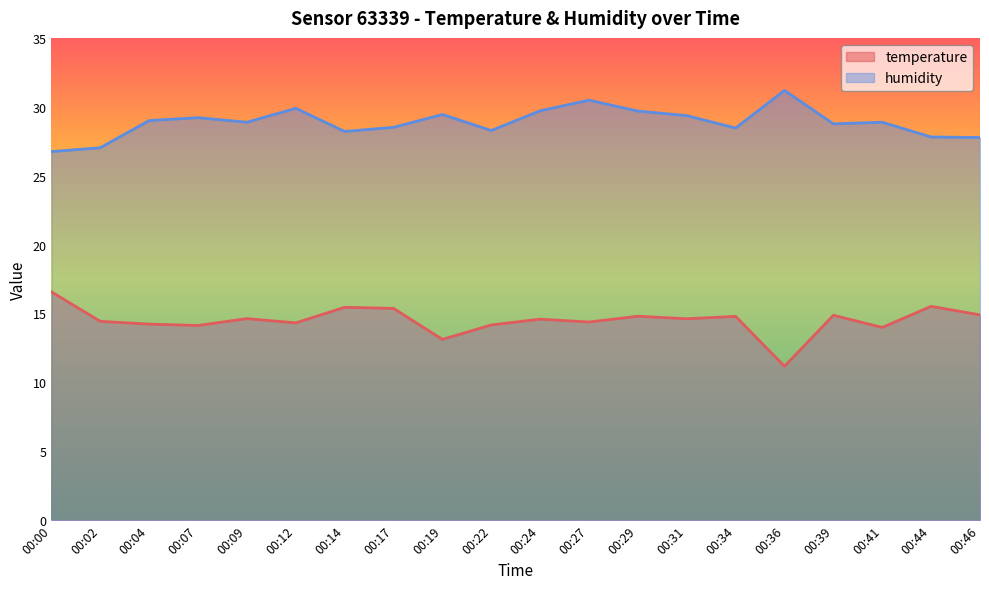

Which category has the lowest value in the humidity series?

00:00